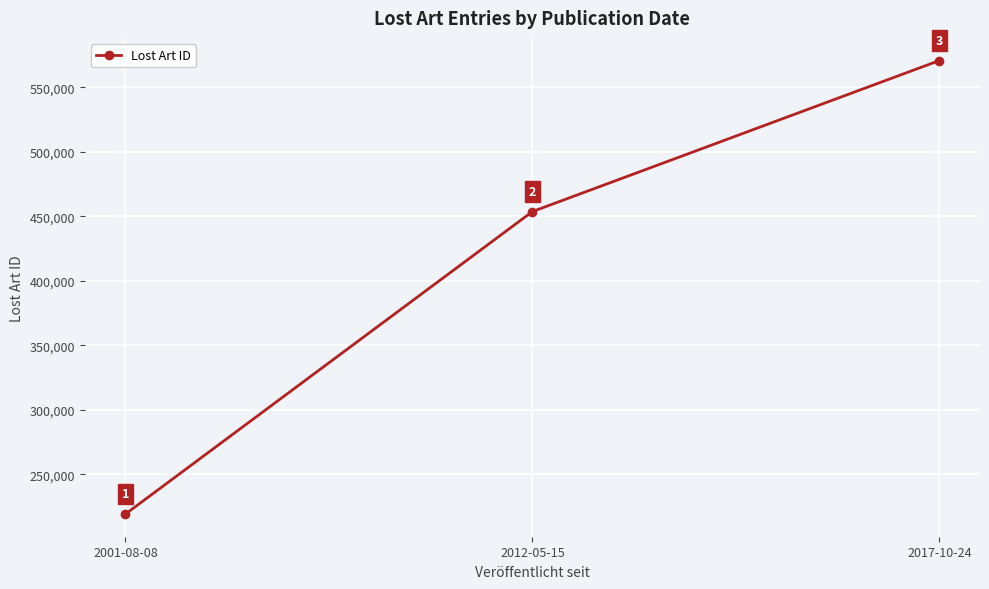

What is the difference between the maximum and minimum values?

351384